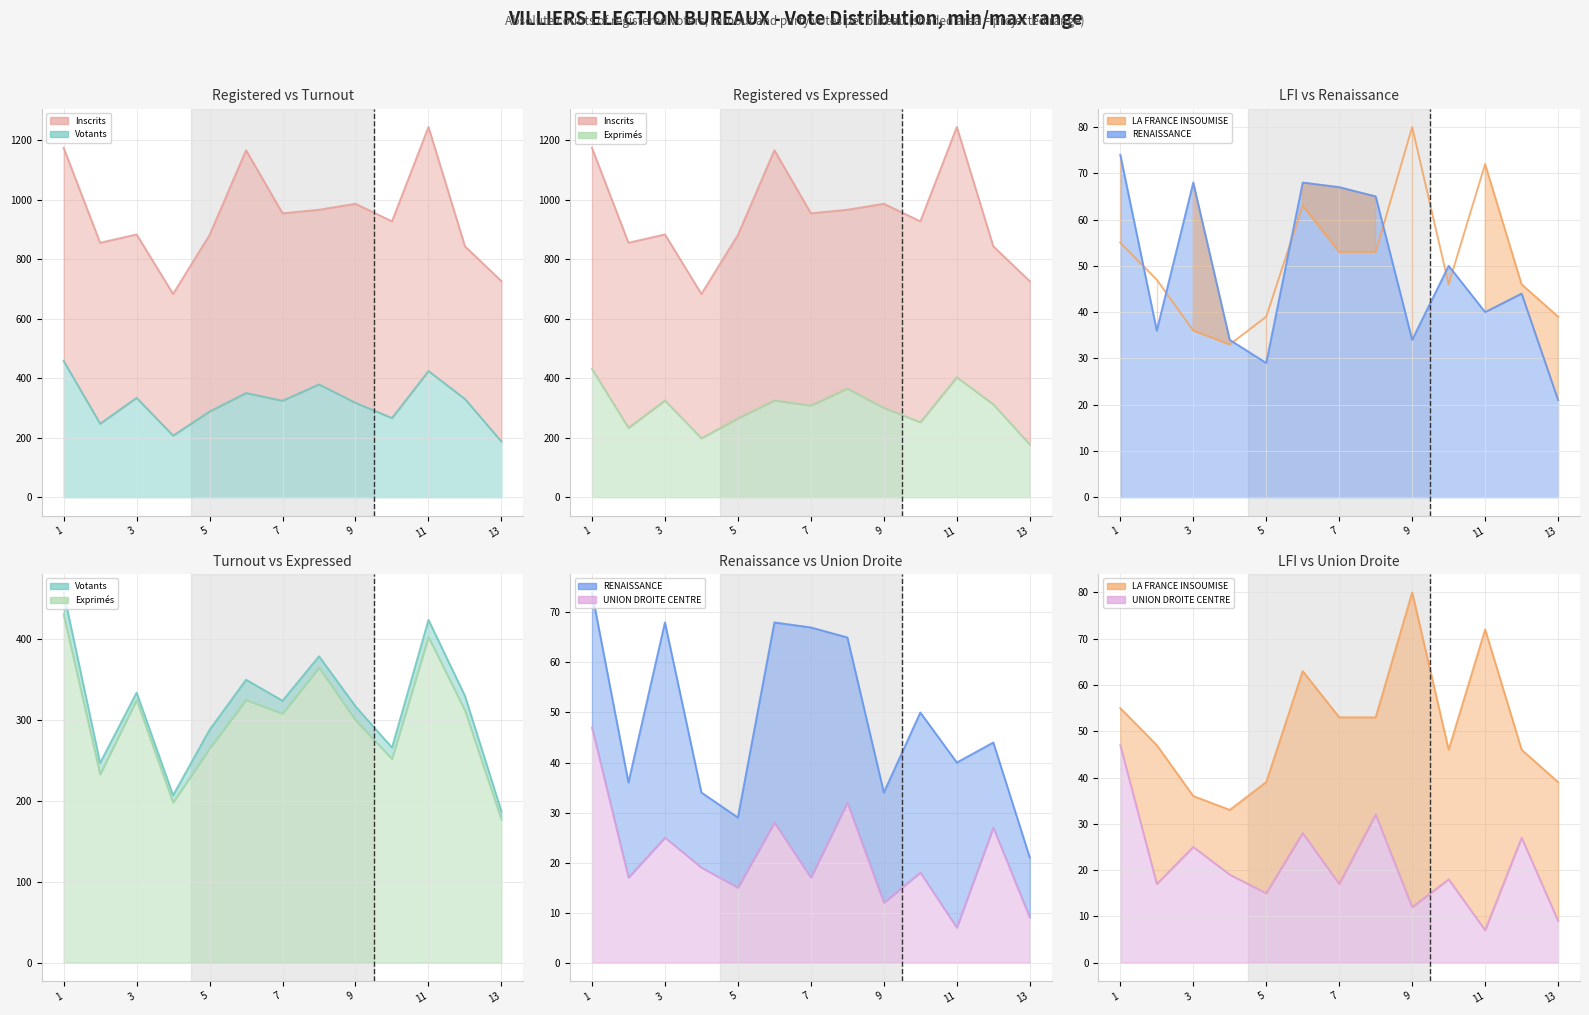

What is the difference between the highest and lowest values at 1?

1127